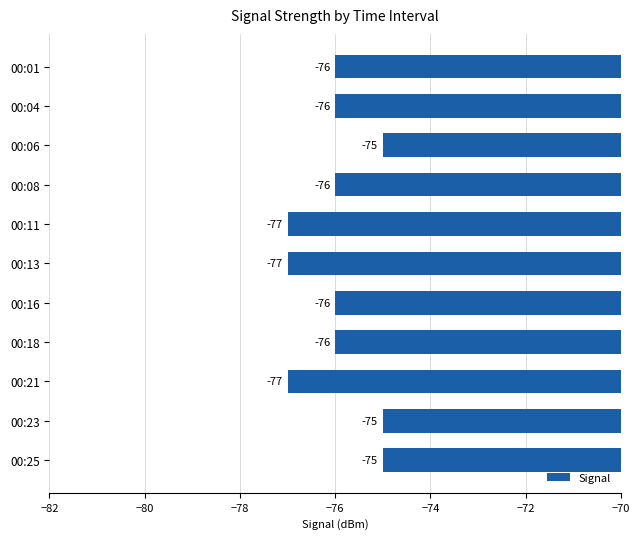

How many values exceed -76?

3